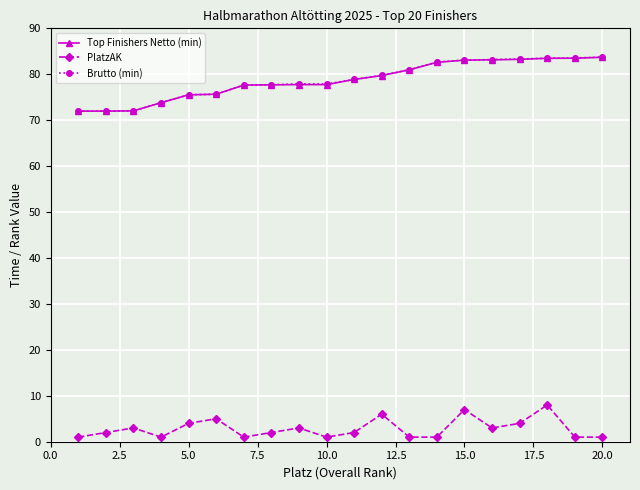

Which series has the largest range (max minus min)?

Brutto (min)